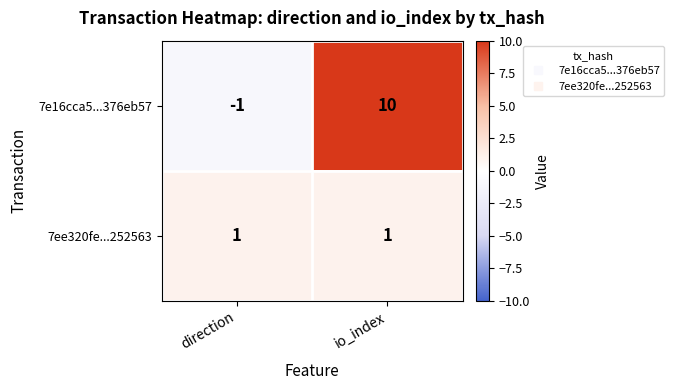

Reading right to left, extract all data points from this chart.

7e16cca5...376eb57: 10	-1
7ee320fe...252563: 1	1